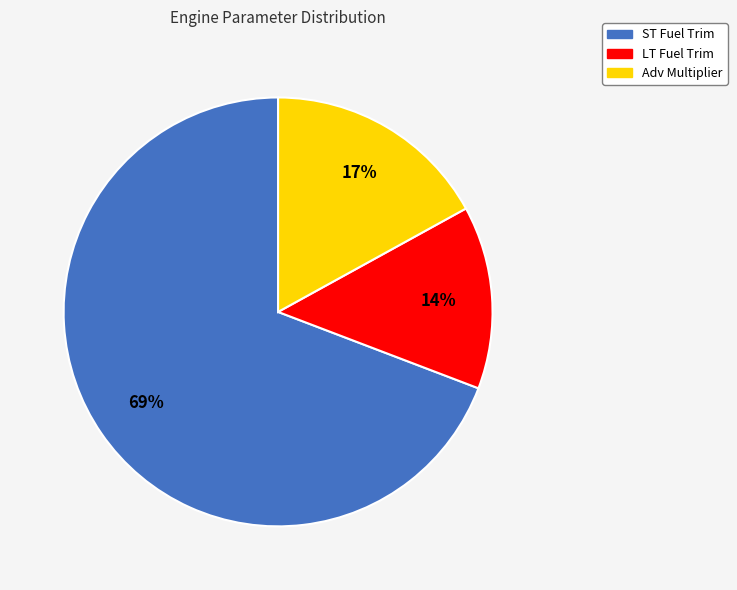

Rank the categories by value from lowest to highest.

LT Fuel Trim, Adv Multiplier, ST Fuel Trim